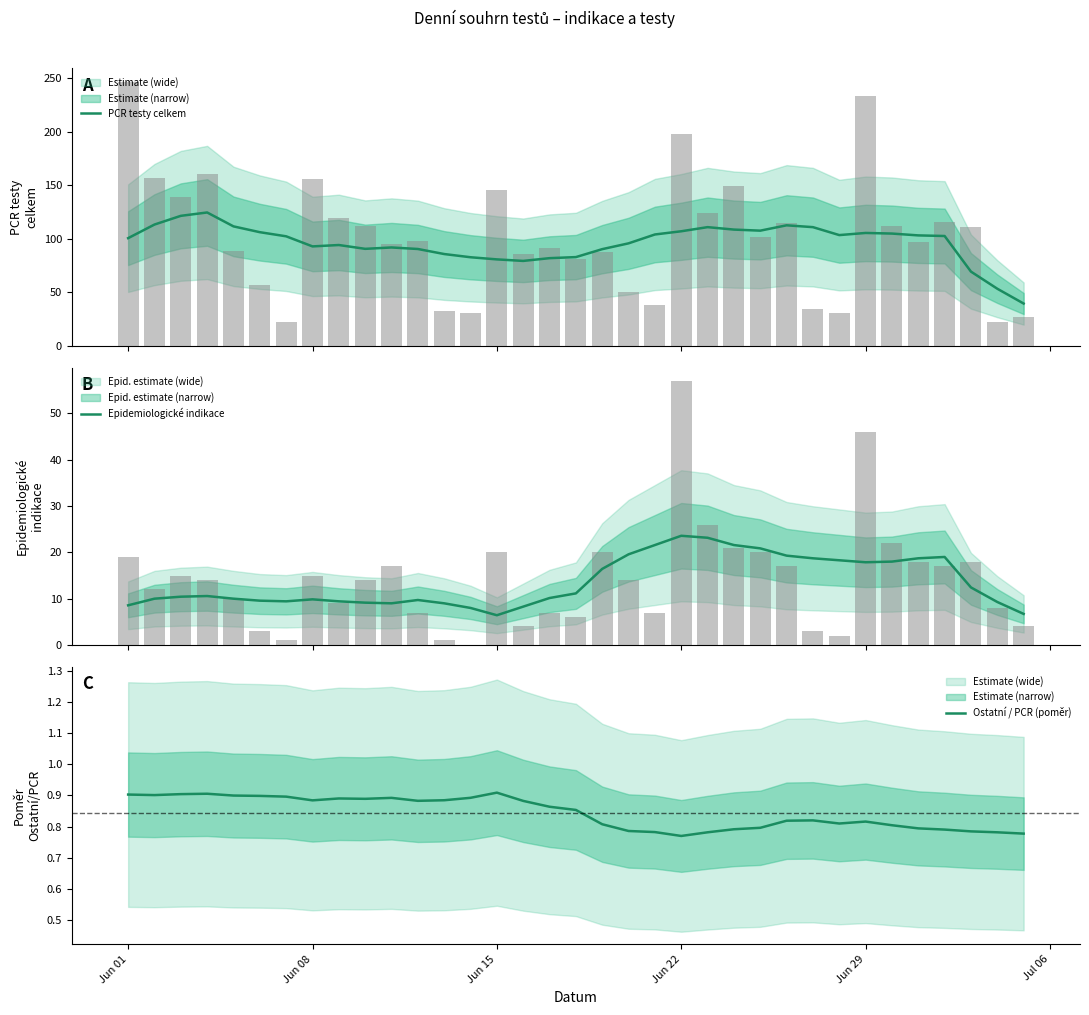

True or false: Ostatní / PCR (poměr) has a value of 1.4 at Jun 01.

False